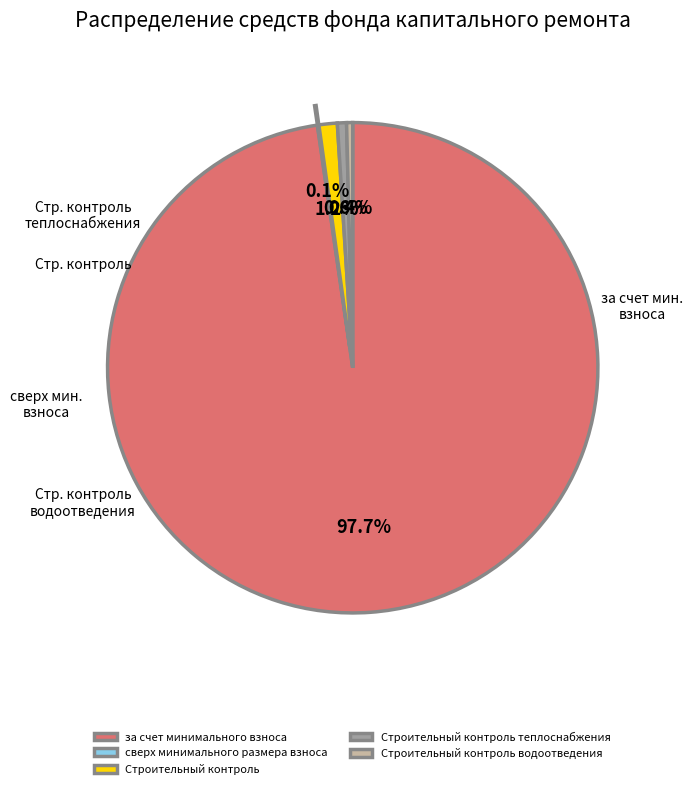

What percentage is NOT represented by Строительный контроль теплоснабжения?

99.4%